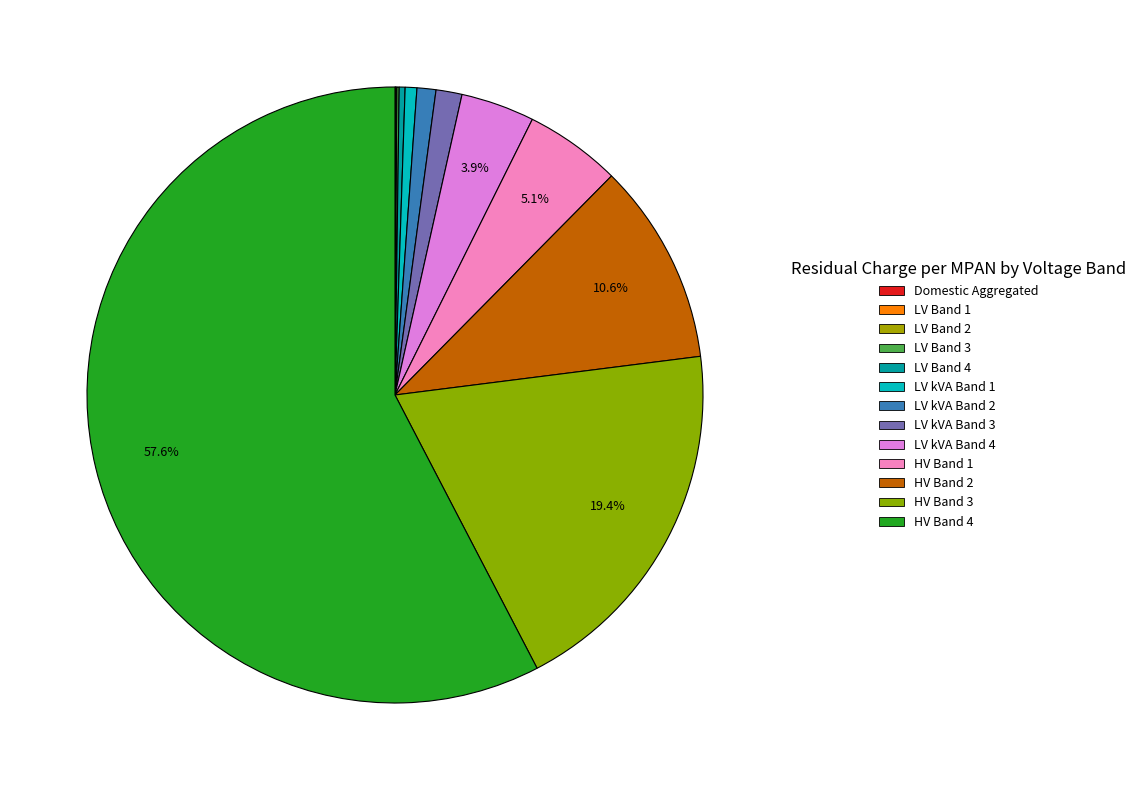

Rank the categories by value from highest to lowest.

HV Band 4, HV Band 3, HV Band 2, HV Band 1, LV kVA Band 4, LV kVA Band 3, LV kVA Band 2, LV kVA Band 1, LV Band 4, LV Band 3, LV Band 2, Domestic Aggregated, LV Band 1